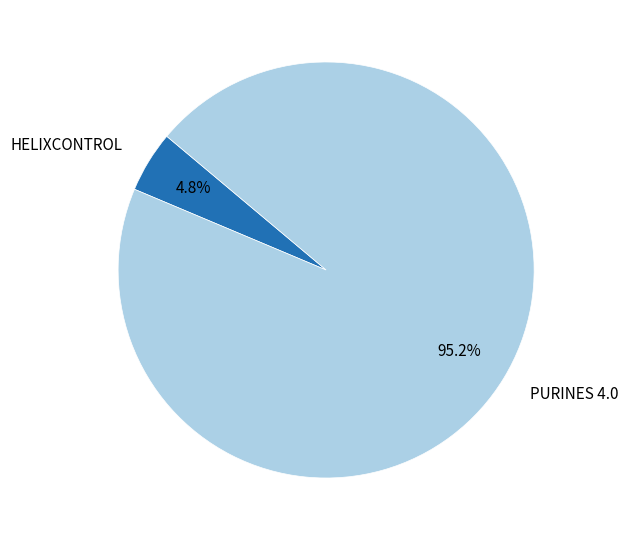

What portion of the pie excludes HELIXCONTROL?

95.2%